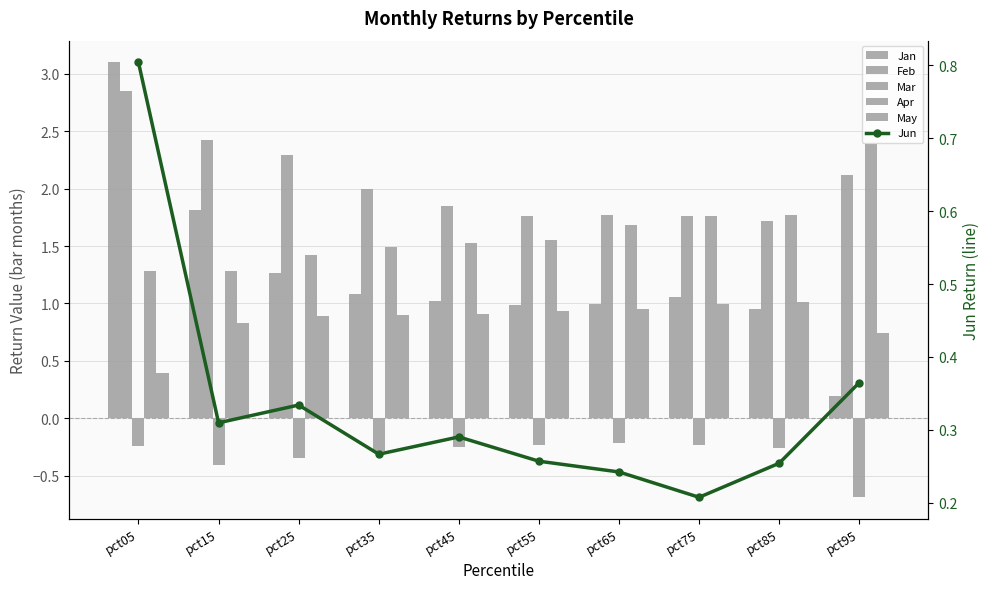

Reading right to left, what are all the values shown in this chart?

Jan: pct95=0.2	pct85=1.0	pct75=1.1	pct65=1.0	pct55=1.0	pct45=1.0	pct35=1.1	pct25=1.3	pct15=1.8	pct05=3.1
Feb: pct95=2.1	pct85=1.7	pct75=1.8	pct65=1.8	pct55=1.8	pct45=1.9	pct35=2.0	pct25=2.3	pct15=2.4	pct05=2.9
Mar: pct95=-0.7	pct85=-0.3	pct75=-0.2	pct65=-0.2	pct55=-0.2	pct45=-0.3	pct35=-0.3	pct25=-0.3	pct15=-0.4	pct05=-0.2
Apr: pct95=2.4	pct85=1.8	pct75=1.8	pct65=1.7	pct55=1.6	pct45=1.5	pct35=1.5	pct25=1.4	pct15=1.3	pct05=1.3
May: pct95=0.7	pct85=1.0	pct75=1.0	pct65=0.9	pct55=0.9	pct45=0.9	pct35=0.9	pct25=0.9	pct15=0.8	pct05=0.4
Jun: pct95=0.4	pct85=0.3	pct75=0.2	pct65=0.2	pct55=0.3	pct45=0.3	pct35=0.3	pct25=0.3	pct15=0.3	pct05=0.8